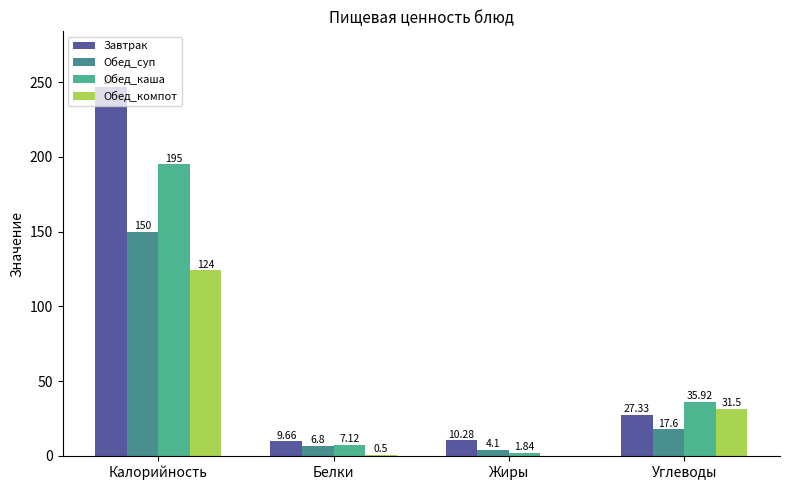

What is the sum of all Завтрак values?

294.3